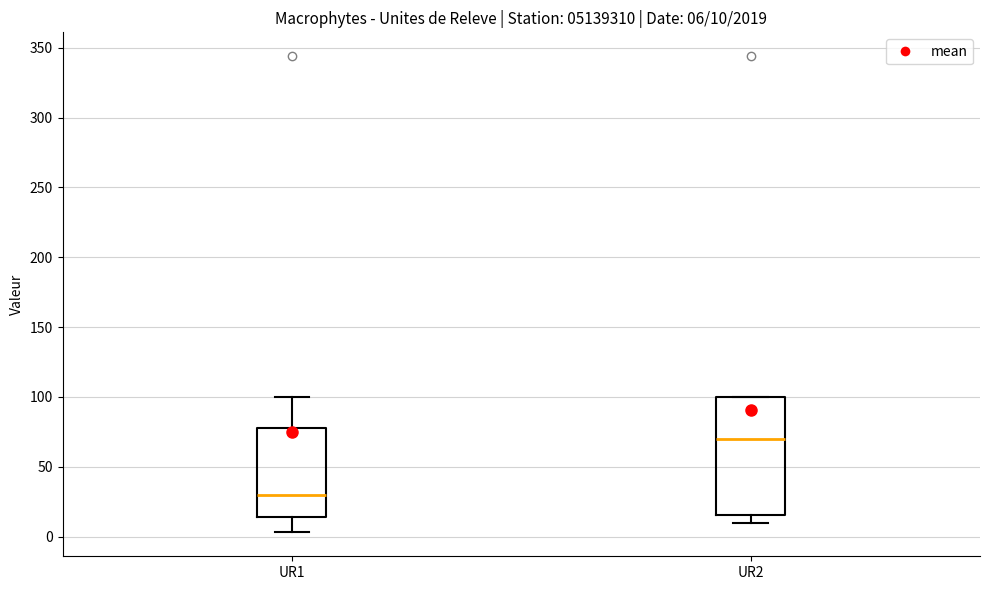

Comparing the boxes themselves (not the whiskers), which one is the tallest?

UR2